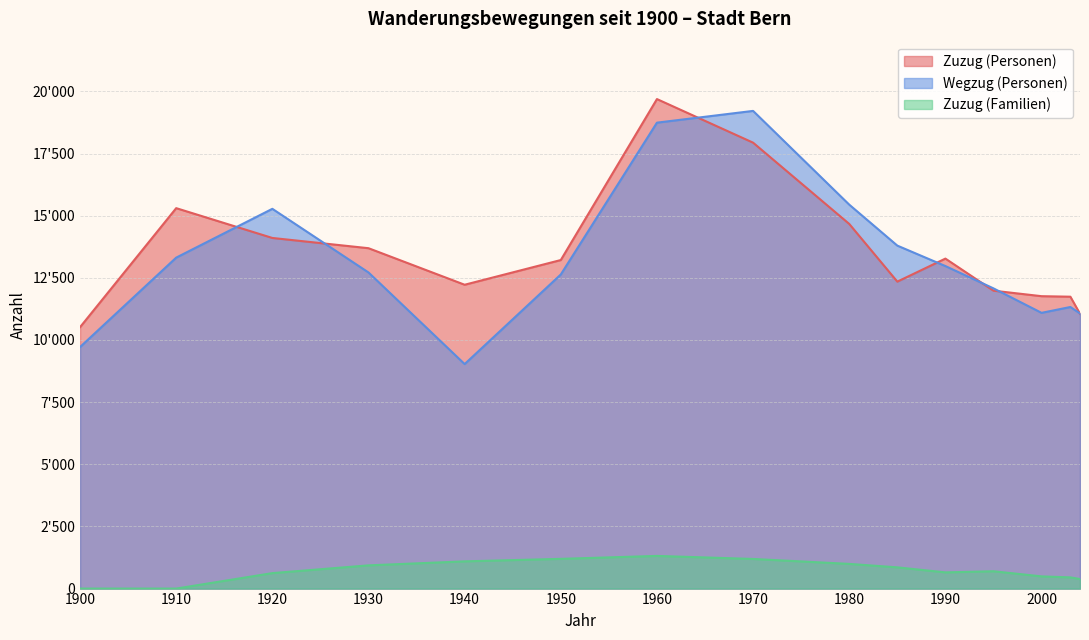

Count the number of categories in the chart.

15